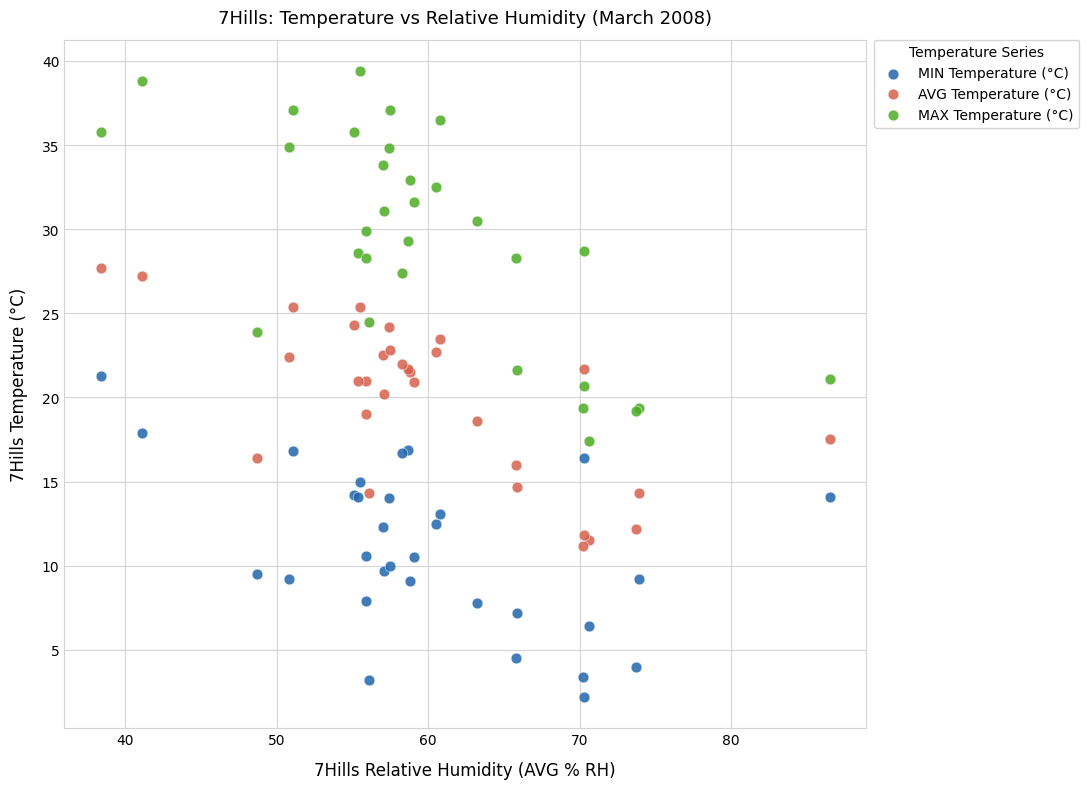

Which series contains the lowest Y value?

MIN Temperature (°C)